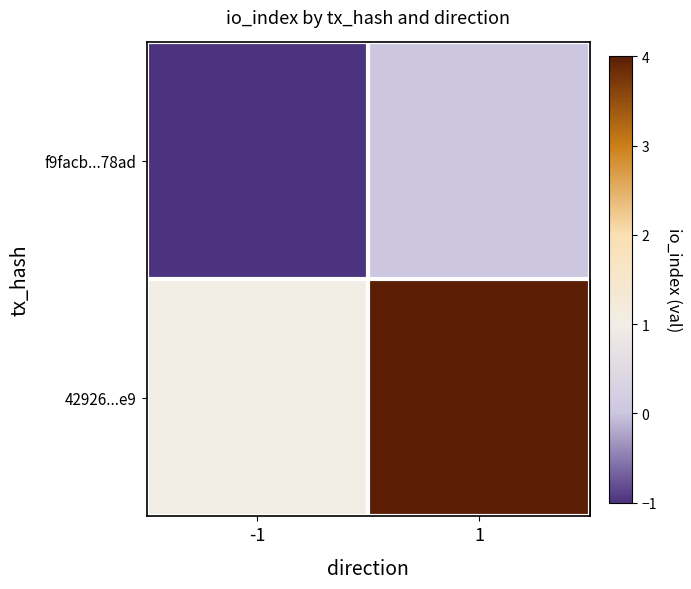

How many data points does each series have?

2